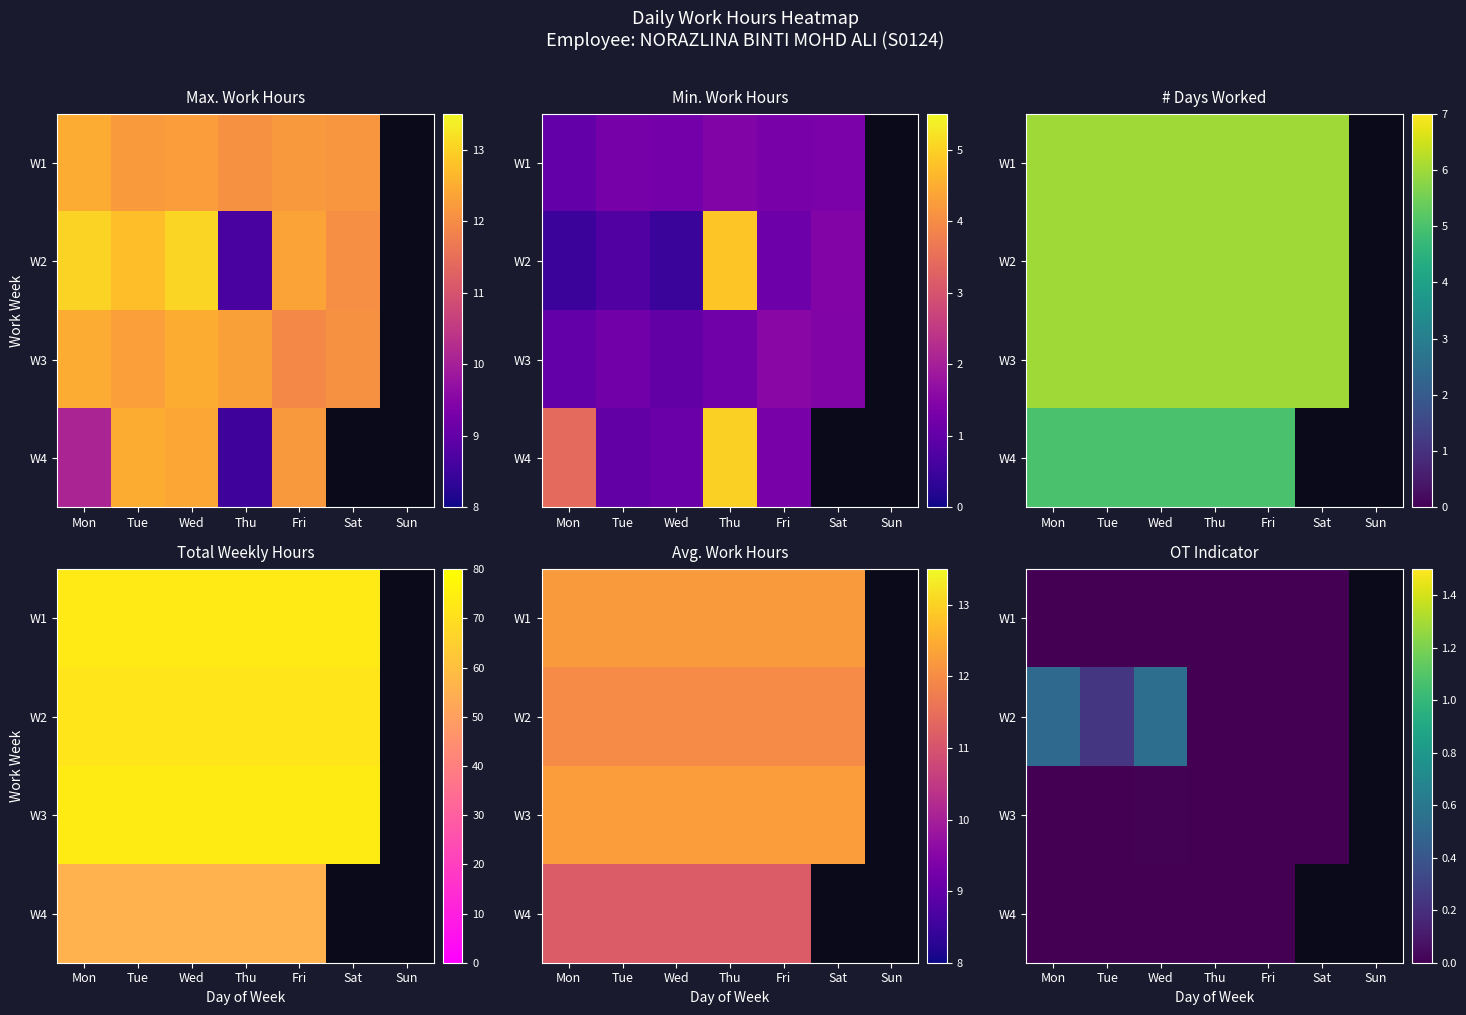

Is it true that W3 equals 0.0 at Wed?

False